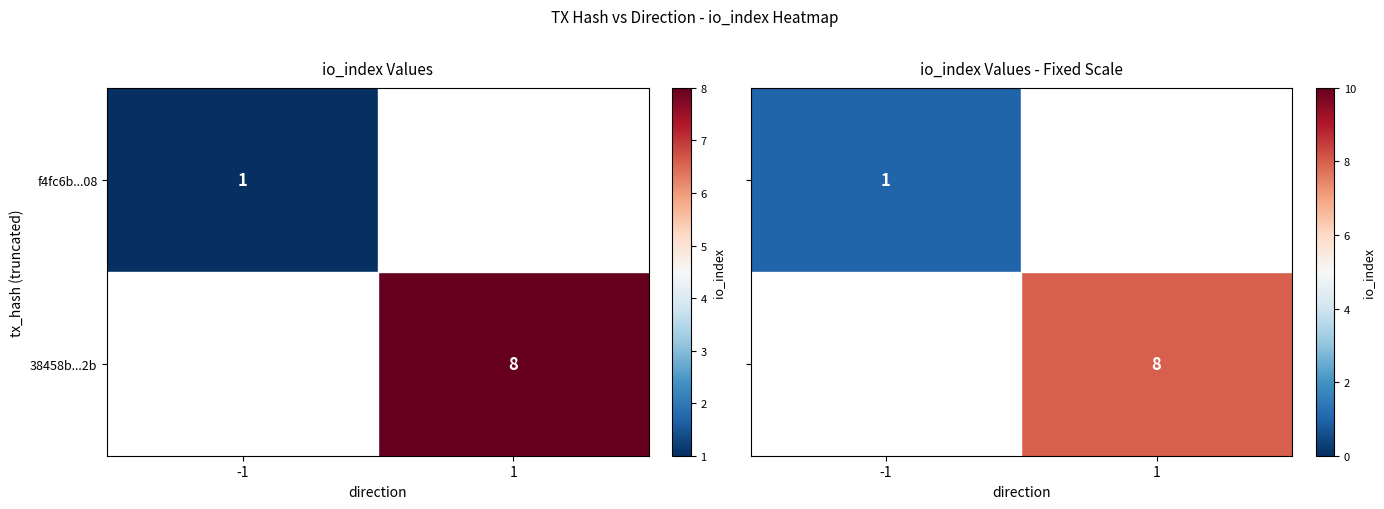

The value of f4fc6b...08 at -1 is 1. True or false?

True